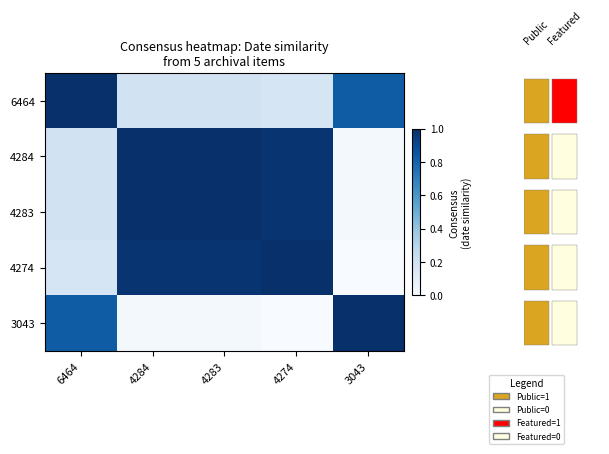

What is the sum of all 4274 values?

3.1